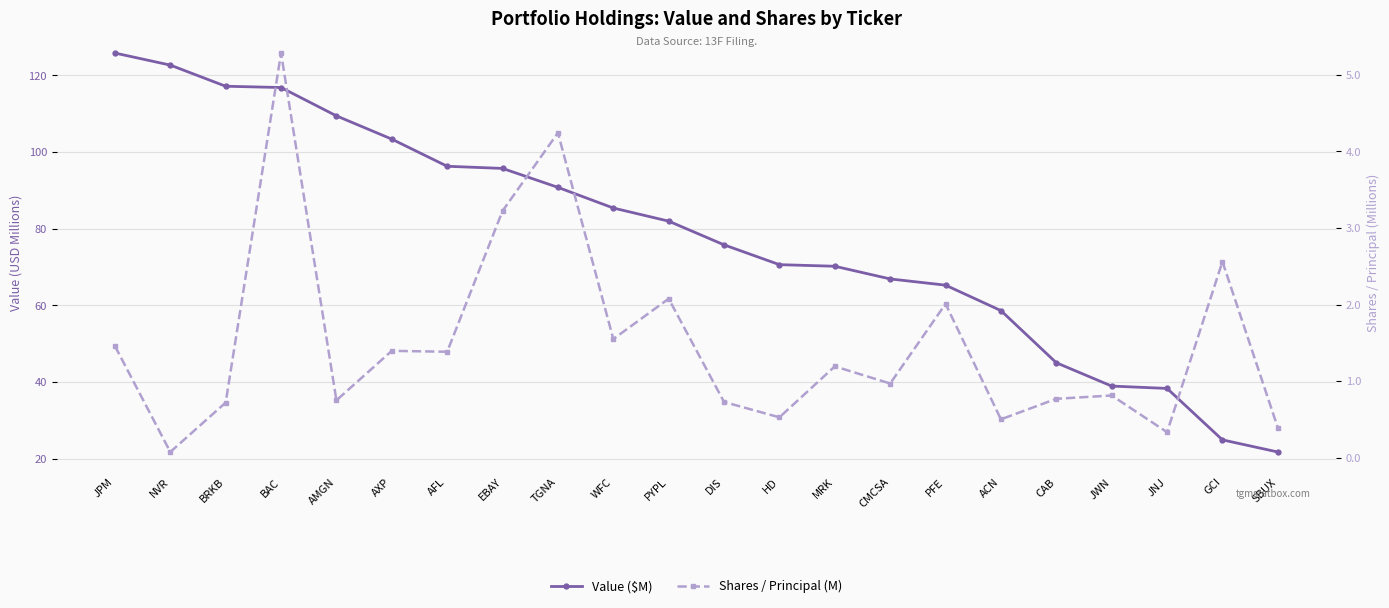

Does the chart display data point markers on the line(s)?

Yes